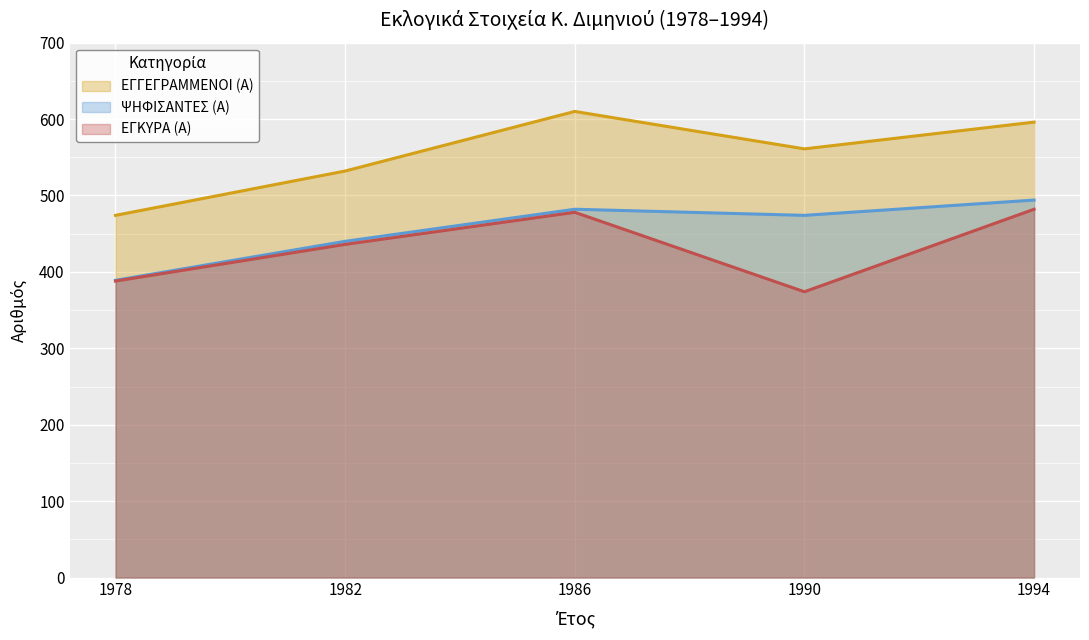

At how many categories does at least one series exceed 552?

3